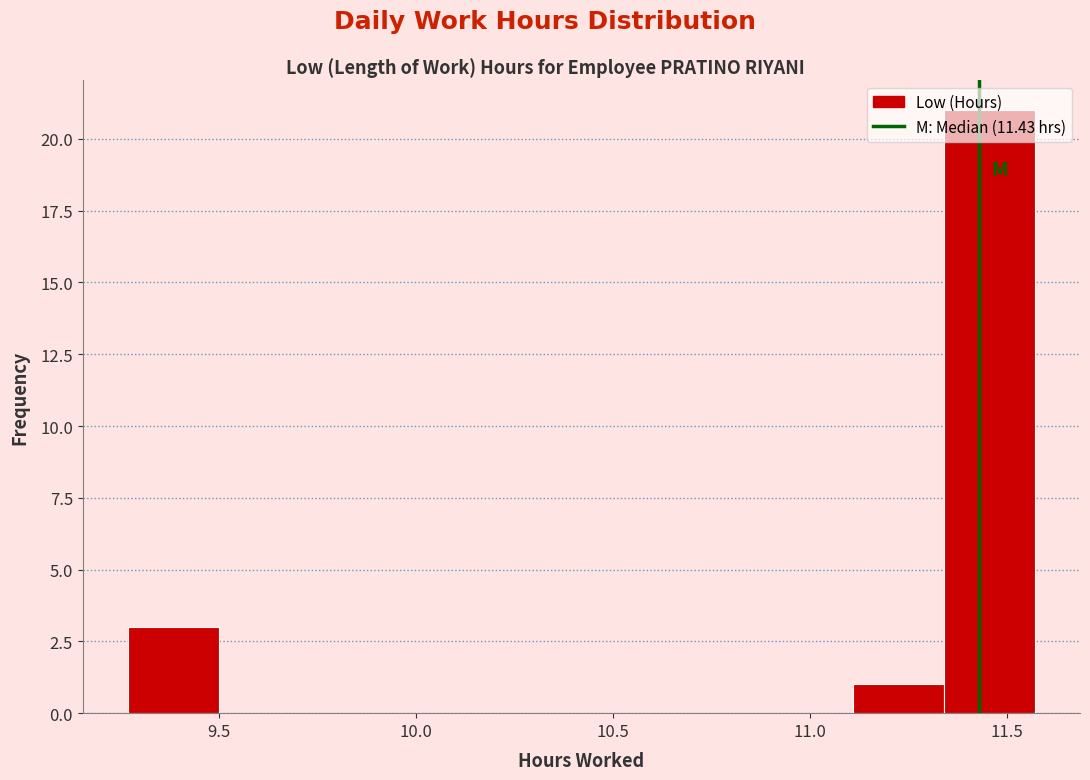

Which range on the x-axis has the tallest bar?

11.34 to 11.57